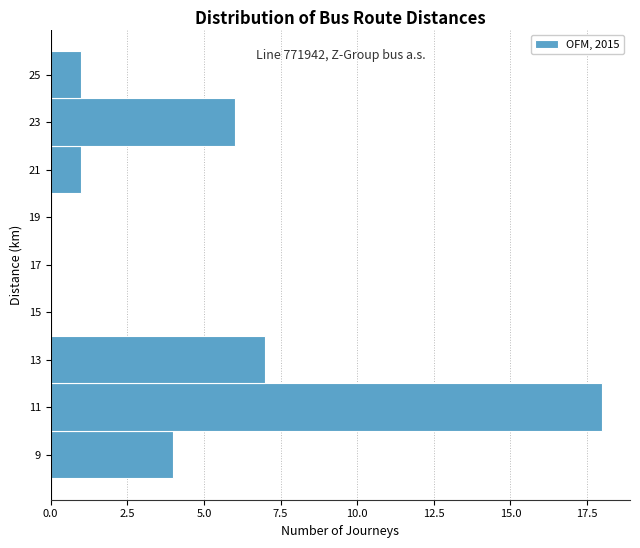

Reading bottom to top, transcribe all the data shown in this chart.

9=4	11=18	13=7	15=0	17=0	19=0	21=1	23=6	25=1